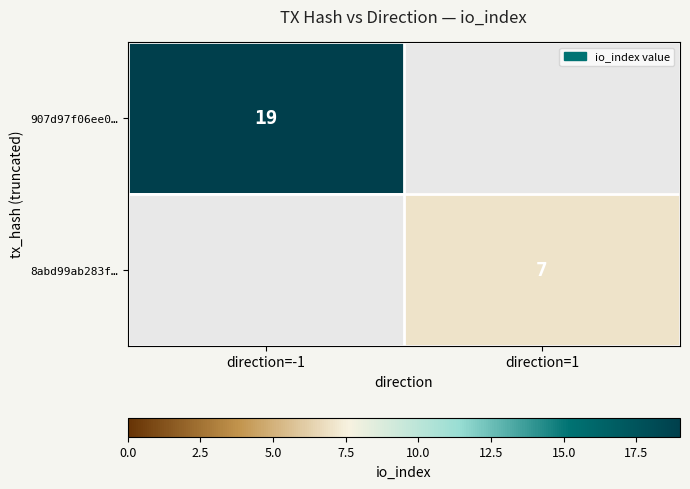

The value of 8abd99ab283f… at direction=1 is 7. True or false?

True